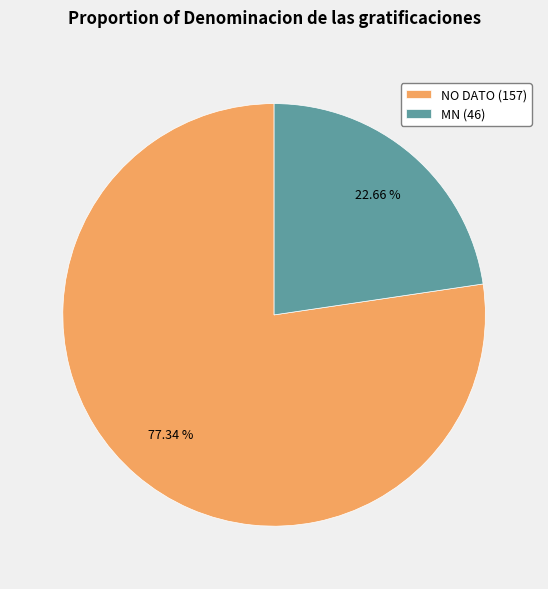

How many segments does this pie chart have?

2